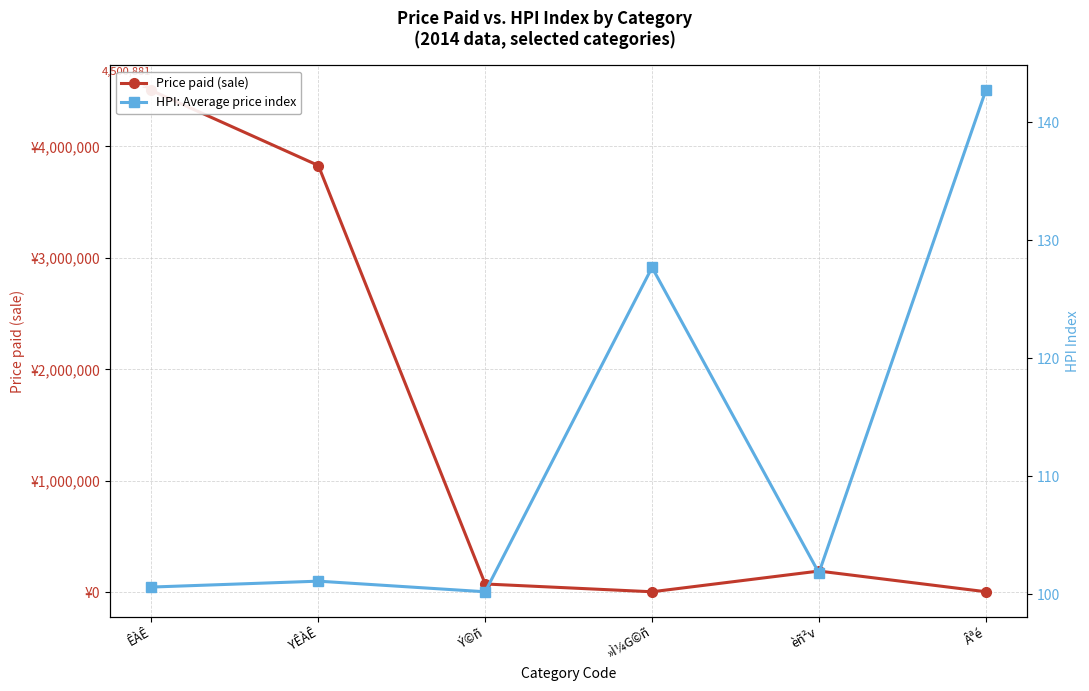

What is the total value across all series at ÊÀÊ?

4500981.6